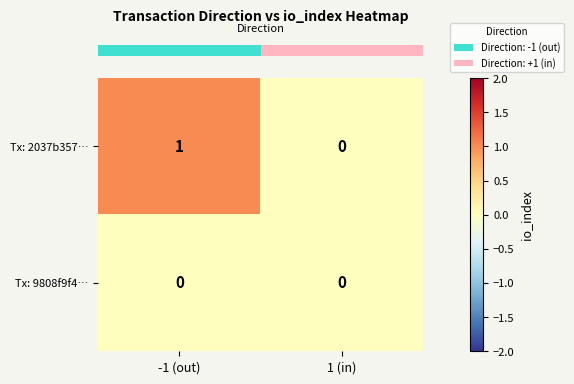

Reading left to right, extract all data points from this chart.

Tx: 2037b357…: -1 (out)=1	1 (in)=0
Tx: 9808f9f4…: -1 (out)=0	1 (in)=0